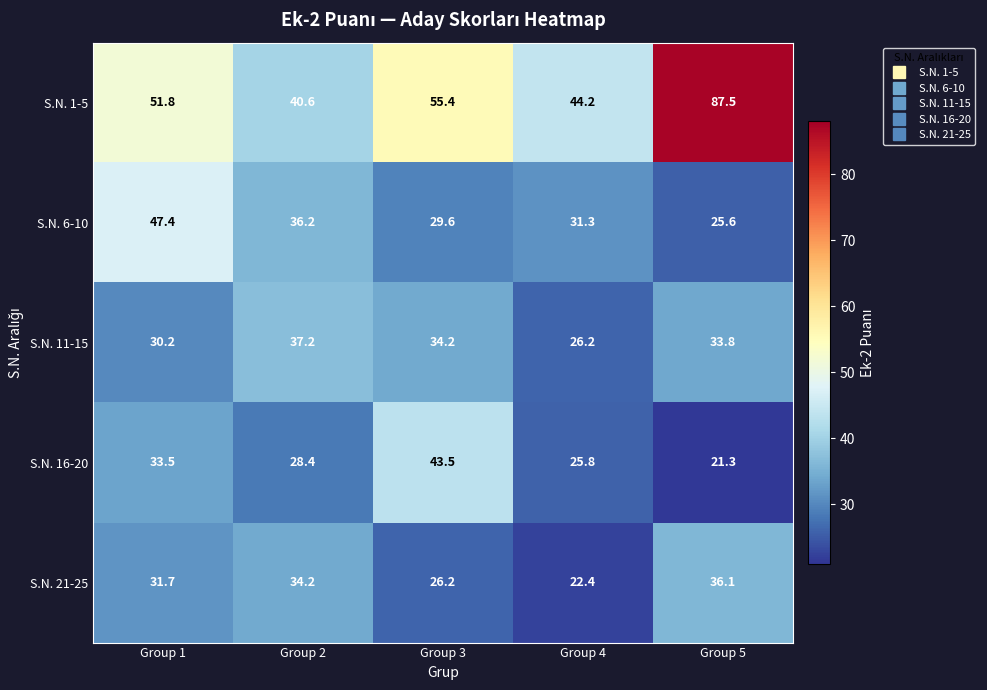

Reading left to right, what are all the values shown in this chart?

S.N. 1-5: 51.8	40.6	55.4	44.2	87.5
S.N. 6-10: 47.4	36.2	29.6	31.3	25.6
S.N. 11-15: 30.2	37.2	34.2	26.2	33.8
S.N. 16-20: 33.5	28.4	43.5	25.8	21.3
S.N. 21-25: 31.7	34.2	26.2	22.4	36.1